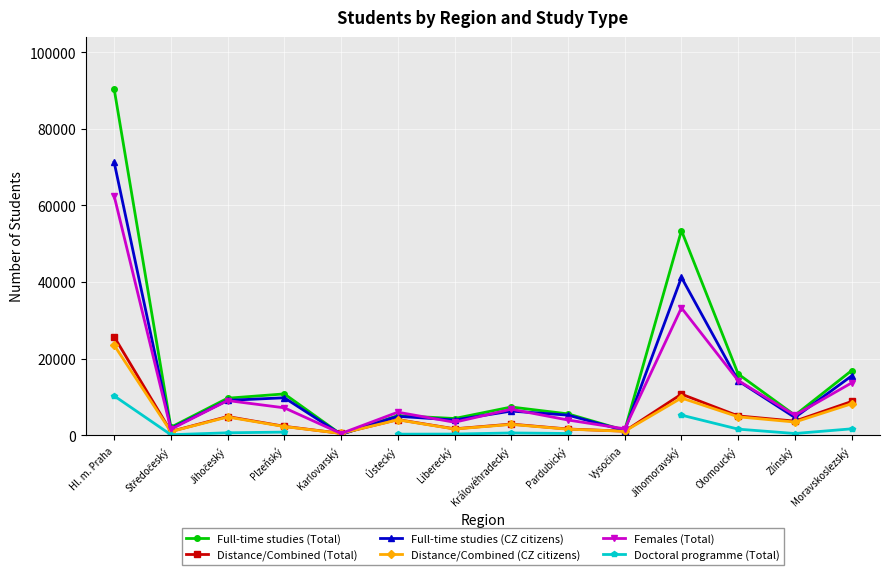

Which category has the lowest value across all series?

Středočeský